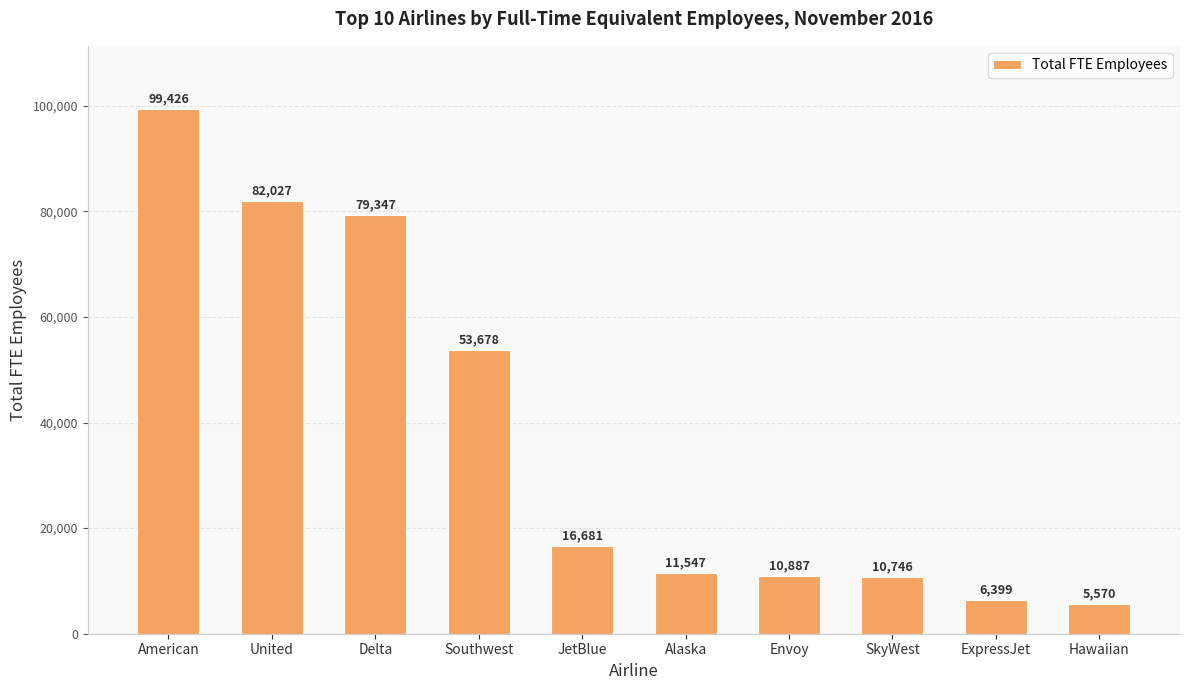

The value at SkyWest is 10746. True or false?

True